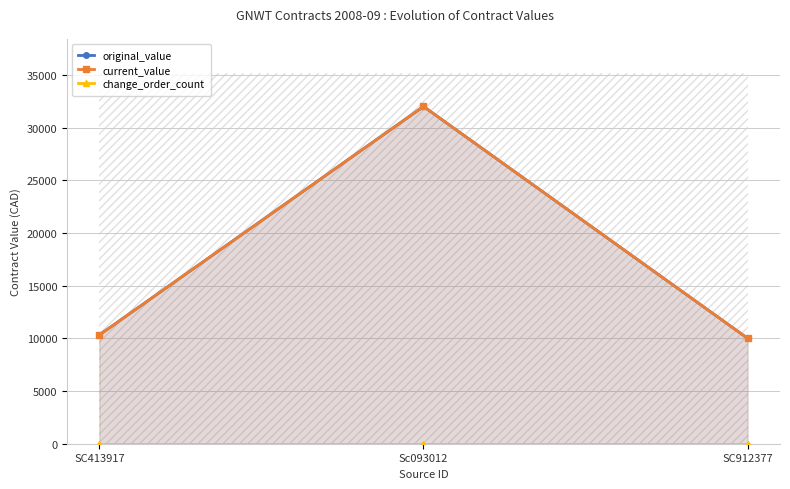

What is the lowest value of the current_value series?

10000